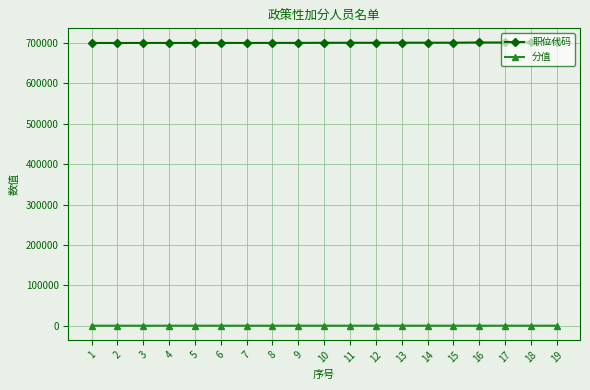

What are all the series names shown in the legend?

职位代码, 分值